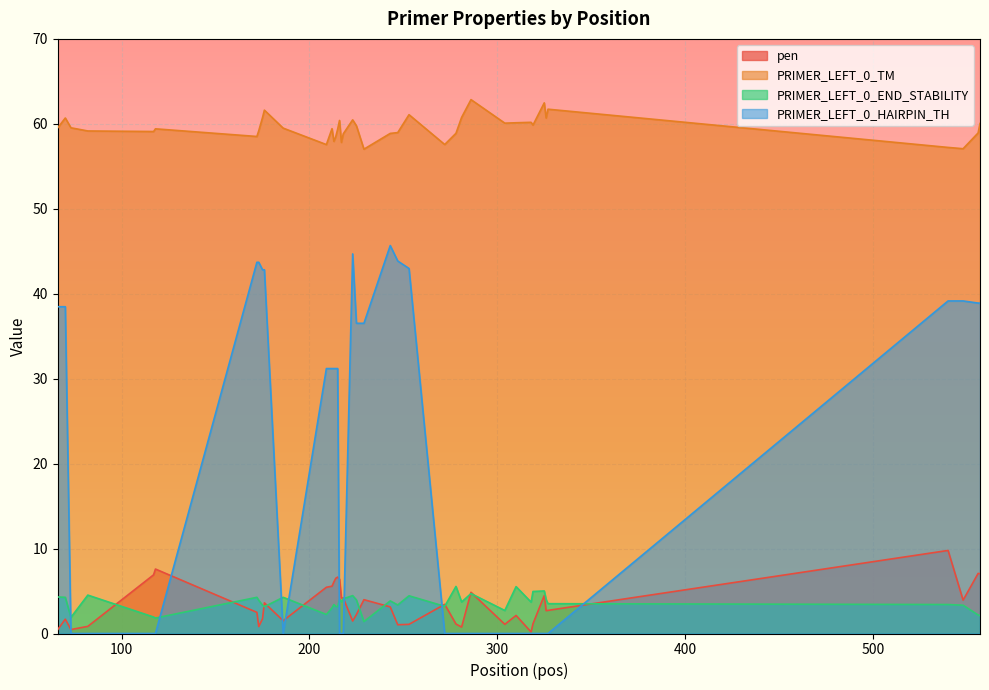

Reading left to right, list all the values displayed in this chart.

pen: 66=0.5	70=1.7	73=0.5	82=0.8	117=6.9	118=7.6	172=2.5	173=0.8	175=1.7	176=3.6	186=1.5	209=5.4	212=5.6	213=6.1	214=6.5	215=6.6	216=6.4	217=4.2	218=4.2	223=1.5	225=2.2	229=4.0	243=3.1	247=1.0	253=1.1	272=3.4	278=1.1	281=0.8	286=4.9	304=1.1	310=2.1	318=0.2	319=1.1	325=4.5	326=2.7	327=2.7	540=9.8	548=3.9	556=7.1	557=7.0
PRIMER_LEFT_0_TM: 66=59.5	70=60.7	73=59.5	82=59.2	117=59.1	118=59.4	172=58.5	173=59.2	175=60.7	176=61.6	186=59.5	209=57.6	212=59.4	213=57.9	214=58.5	215=59.4	216=60.4	217=57.8	218=58.8	223=60.5	225=59.8	229=57.0	243=58.9	247=59.0	253=61.1	272=57.6	278=58.9	281=60.8	286=62.9	304=60.1	310=60.1	318=60.2	319=59.9	325=62.5	326=60.7	327=61.7	540=57.2	548=57.1	556=58.9	557=60.0
PRIMER_LEFT_0_END_STABILITY: 66=4.3	70=4.3	73=1.9	82=4.5	117=1.9	118=1.8	172=4.3	173=3.9	175=3.3	176=3.2	186=4.3	209=2.2	212=3.0	213=3.4	214=3.2	215=3.2	216=4.0	217=3.7	218=4.1	223=4.5	225=4.0	229=1.4	243=3.8	247=3.4	253=4.4	272=3.2	278=5.5	281=3.7	286=4.7	304=2.7	310=5.5	318=3.7	319=5.0	325=5.0	326=4.0	327=3.5	540=3.4	548=3.3	556=2.2	557=2.1
PRIMER_LEFT_0_HAIRPIN_TH: 66=38.5	70=38.5	73=0.0	82=0.0	117=0.0	118=0.0	172=43.7	173=43.7	175=42.8	176=42.8	186=0.0	209=31.2	212=31.2	213=31.2	214=31.2	215=31.2	216=0.0	217=0.0	218=0.0	223=44.7	225=36.5	229=36.5	243=45.7	247=43.9	253=43.0	272=0.0	278=0.0	281=0.0	286=0.0	304=0.0	310=0.0	318=0.0	319=0.0	325=0.0	326=0.0	327=0.0	540=39.1	548=39.1	556=38.9	557=38.9